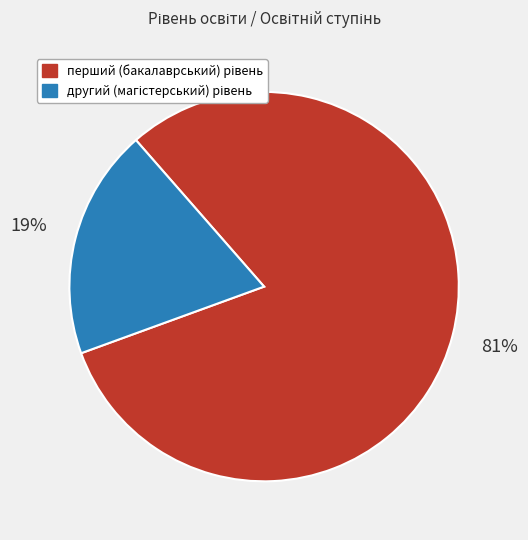

To the nearest percent, what is the average slice percentage?

50%